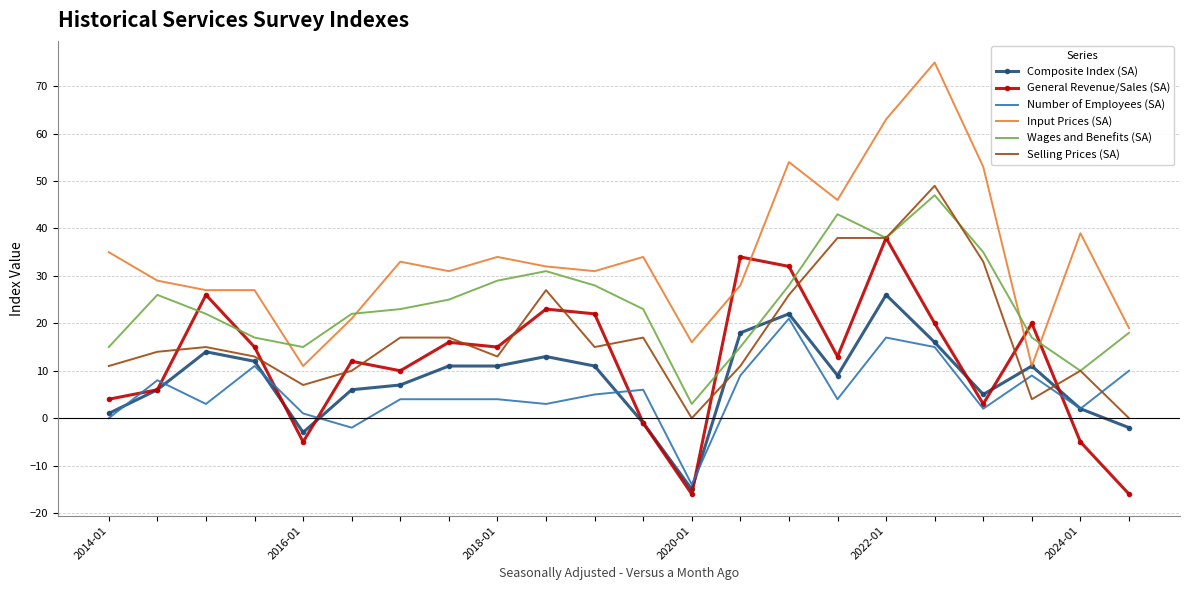

Which series has the largest total across all categories?

Input Prices (SA)